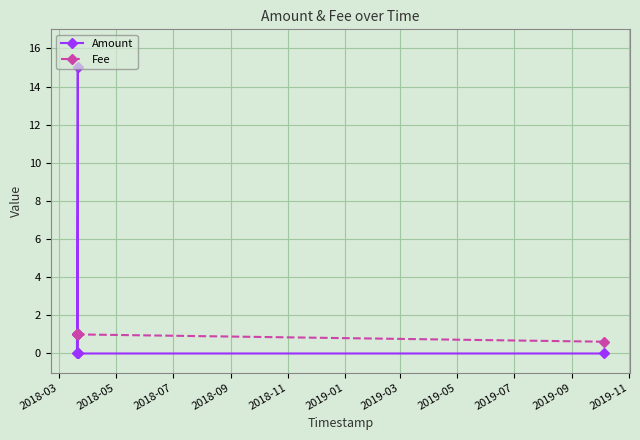

Which series has the widest spread of values?

Amount